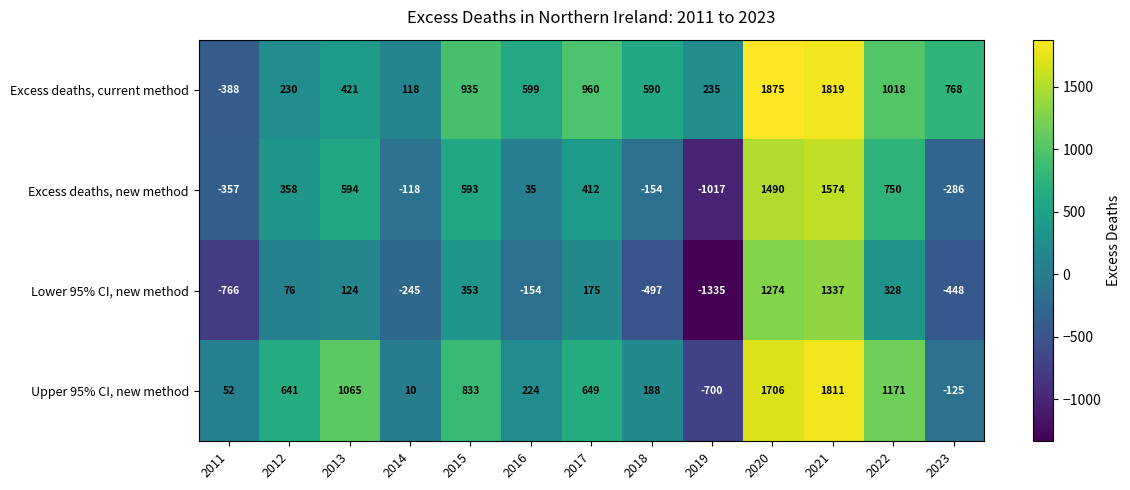

The value of Excess deaths, current method at 2021 is 367. True or false?

False